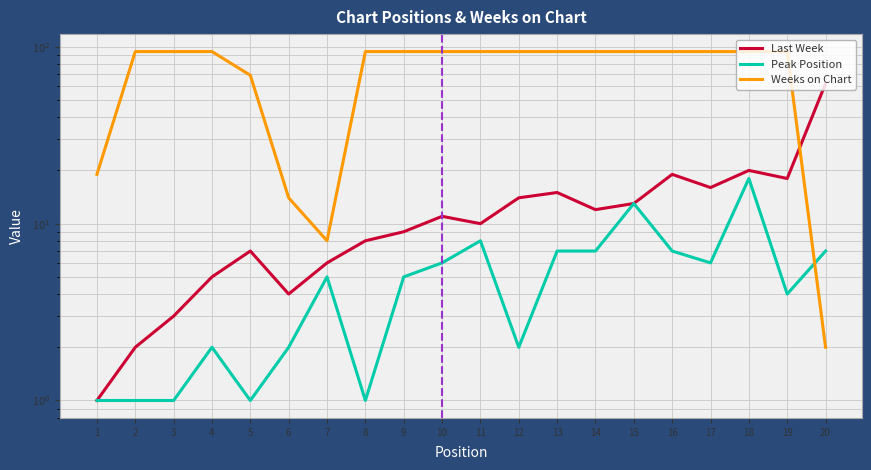

What is the difference between the maximum and second lowest values in the Peak Position series?

17